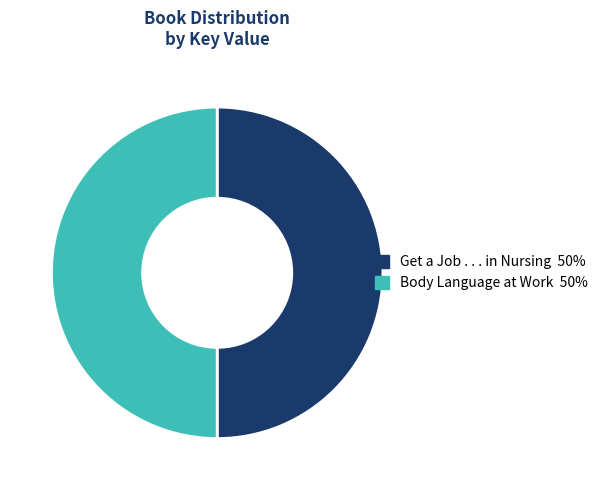

What is the ratio of the value at Get a Job . . . in Nursing to the value at Body Language at Work?

1.0